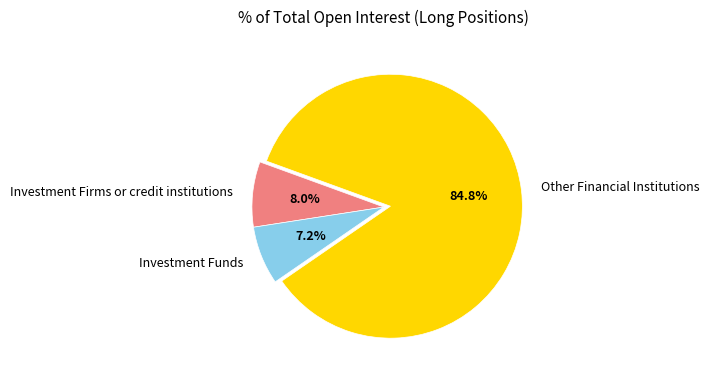

Does Other Financial Institutions represent more than half of the total?

Yes